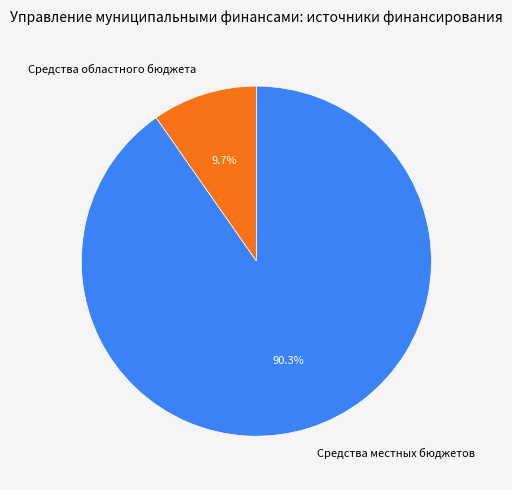

Is there any slice that represents more than half of the pie?

Yes